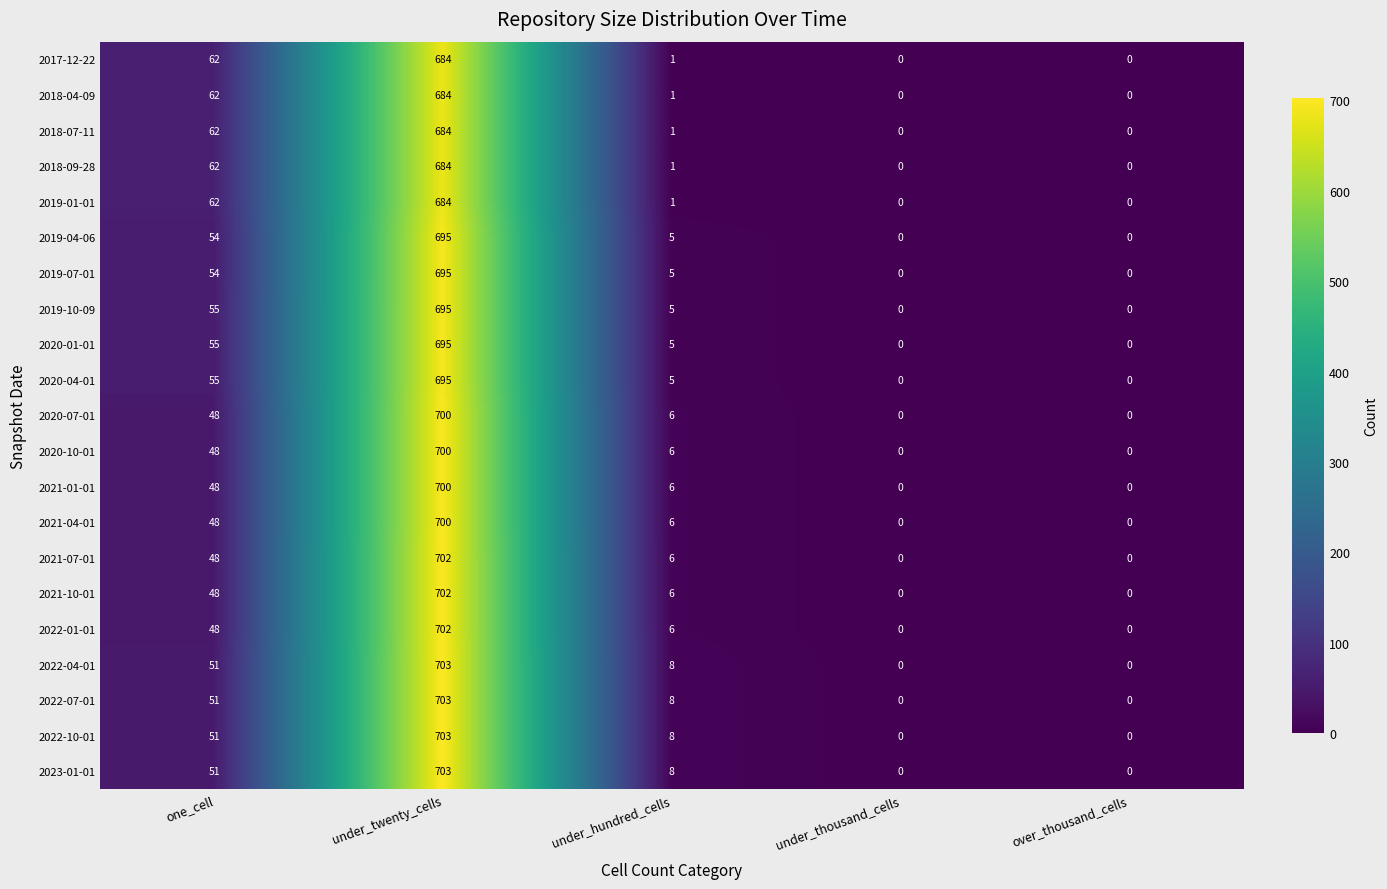

At which category is the sum across all series the highest?

under_twenty_cells